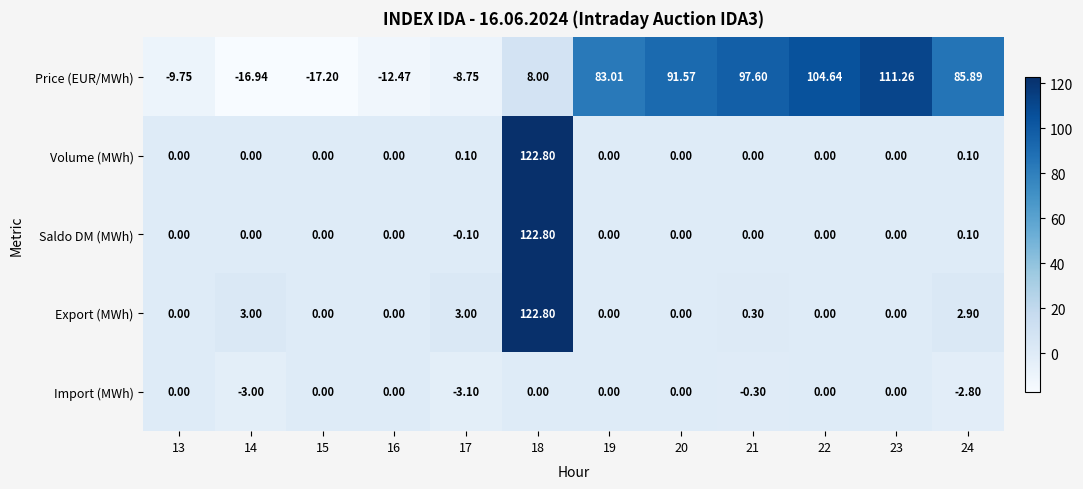

At how many categories does at least one series exceed 11?

7